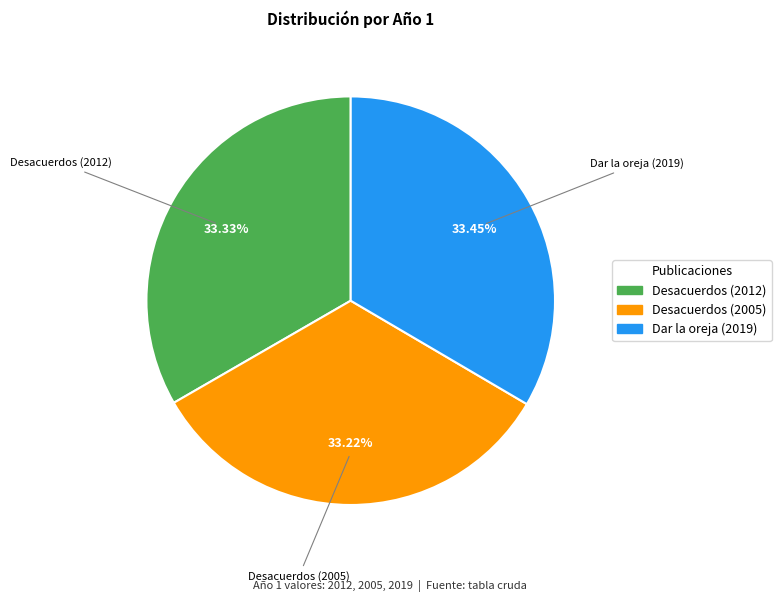

How much of the chart is everything except Desacuerdos (2012)?

66.7%